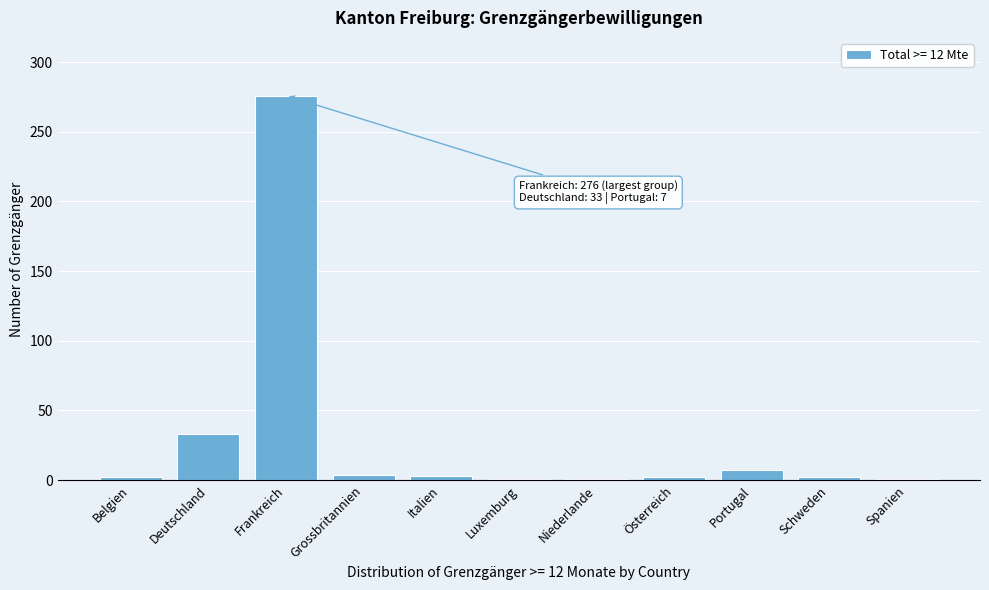

Which label corresponds to the largest value in the chart?

Frankreich